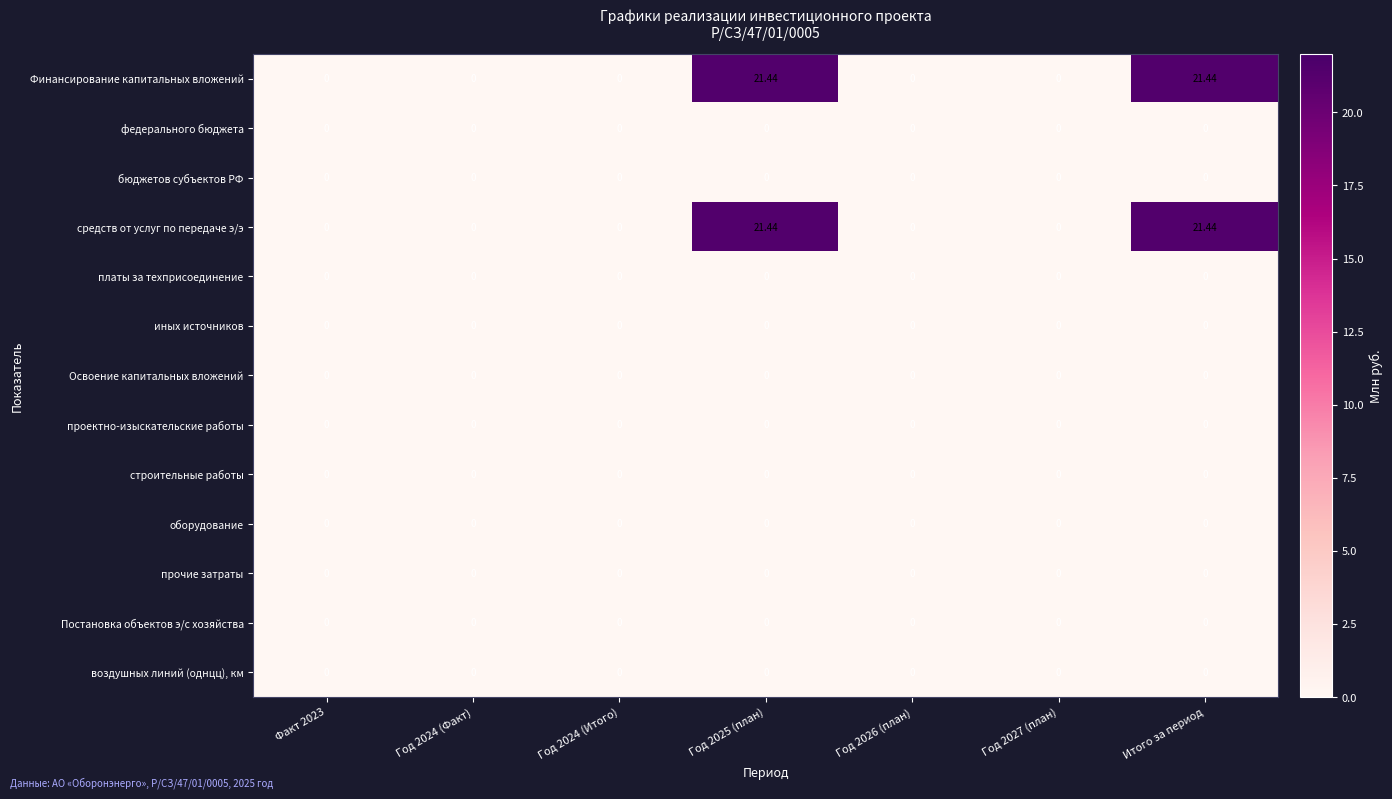

List the series in order of their peak value, lowest first.

федерального бюджета, бюджетов субъектов РФ, платы за техприсоединение, иных источников, Освоение капитальных вложений, проектно-изыскательские работы, строительные работы, оборудование, прочие затраты, Постановка объектов э/с хозяйства, воздушных линий (однцц), км, Финансирование капитальных вложений, средств от услуг по передаче э/э